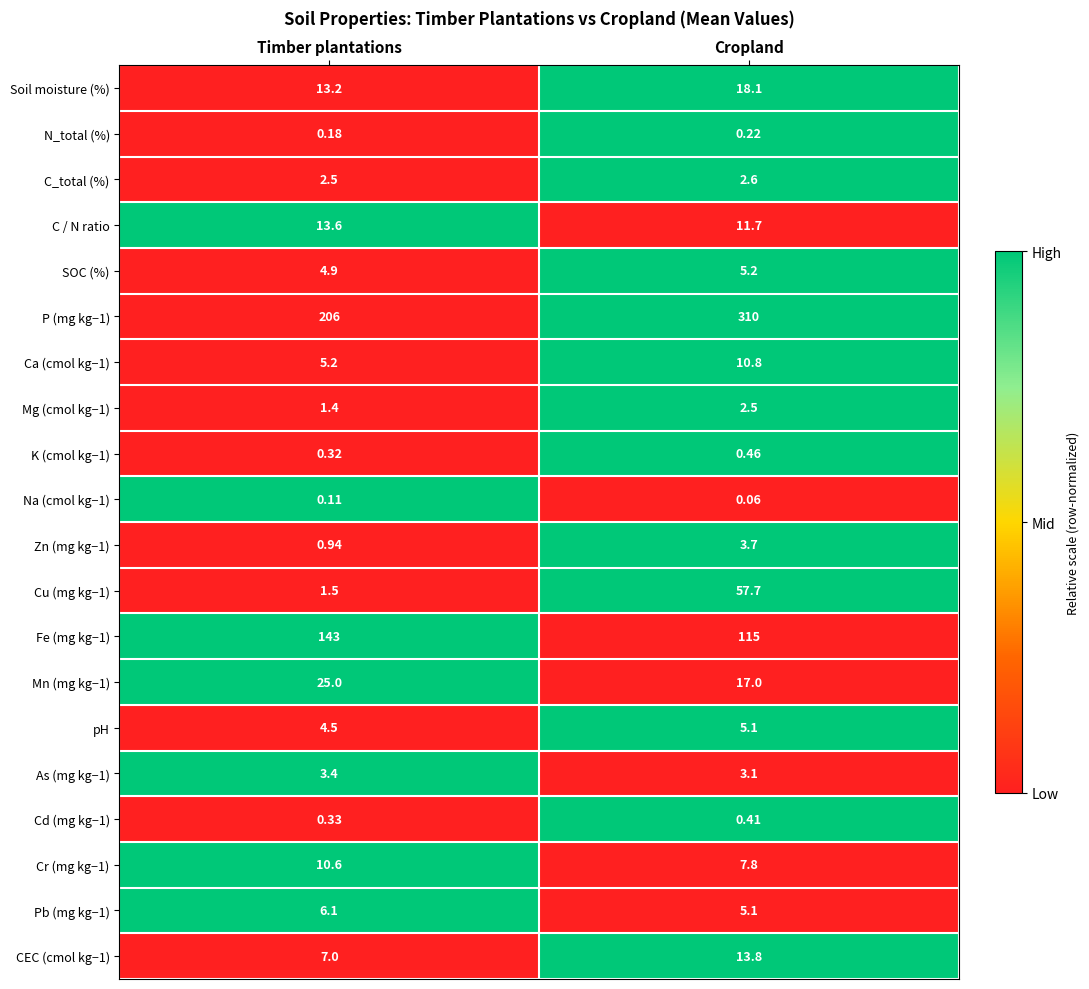

List the labels in order of Zn (mg kg−1) value, largest first.

Cropland, Timber plantations